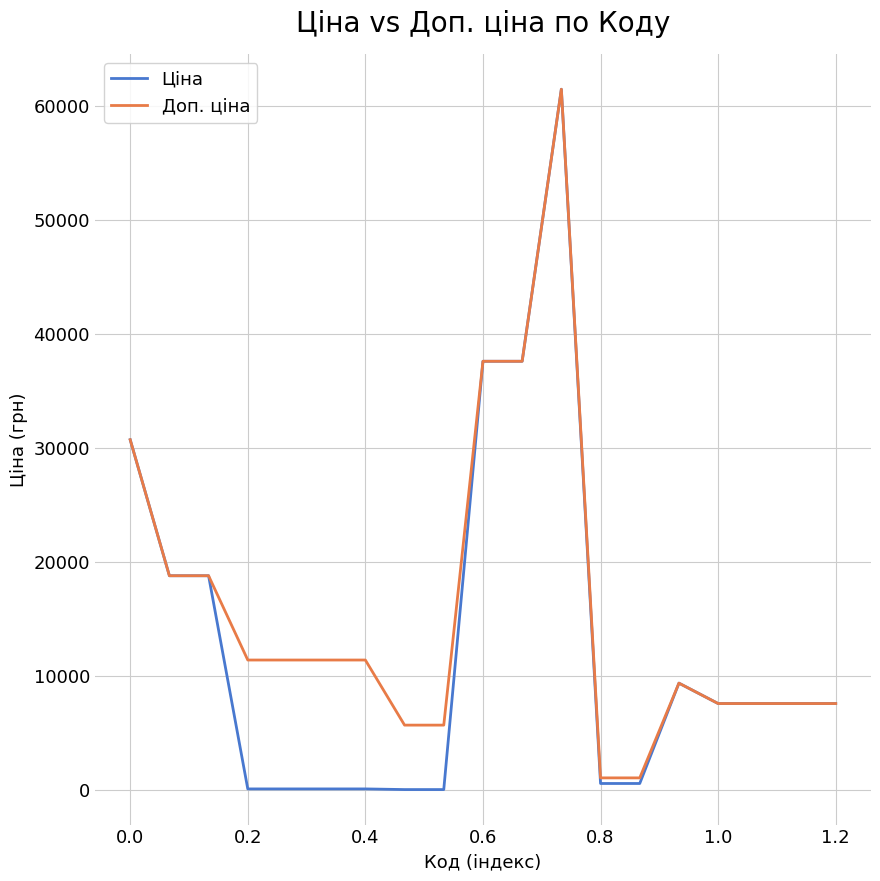

What is the maximum value for Ціна?

61434.3